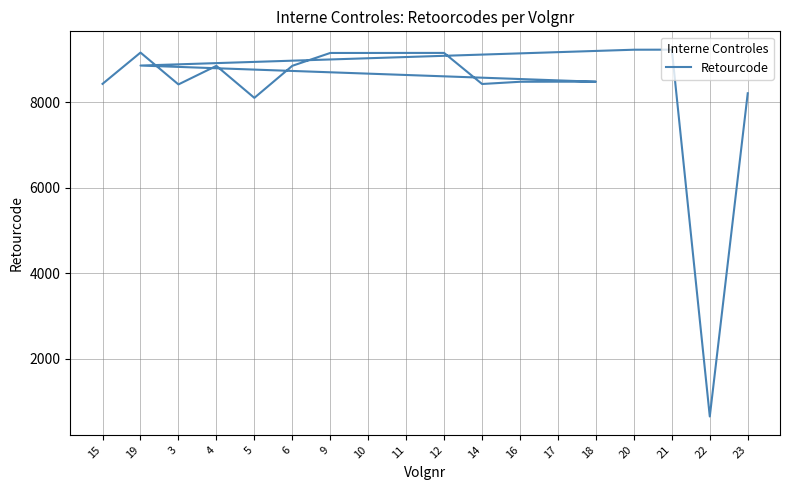

True or false: the data has more than 1 interior local peaks.

True